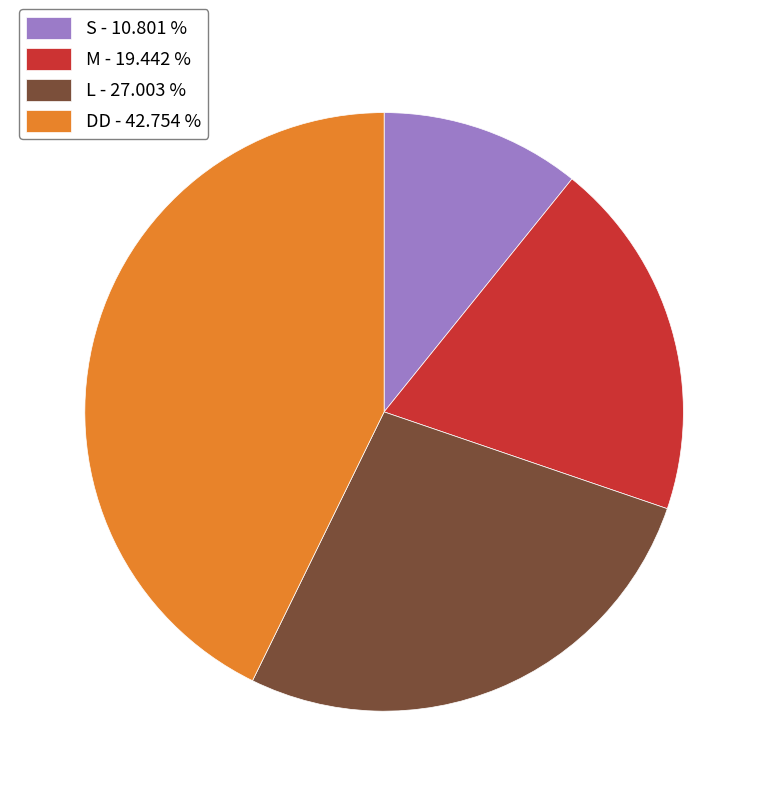

Do M and DD together represent more than half of the pie?

Yes